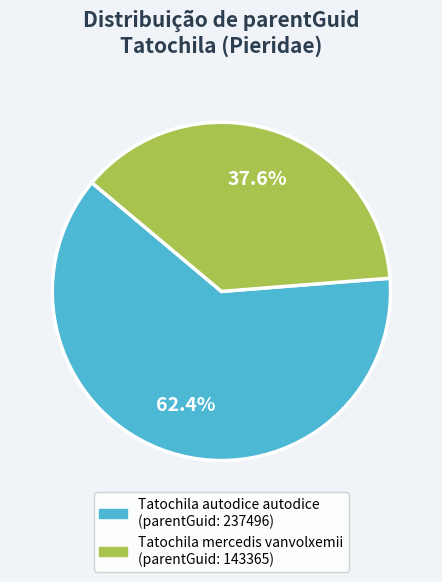

To the nearest percent, what percentage of the pie is Tatochila mercedis vanvolxemii?

38%